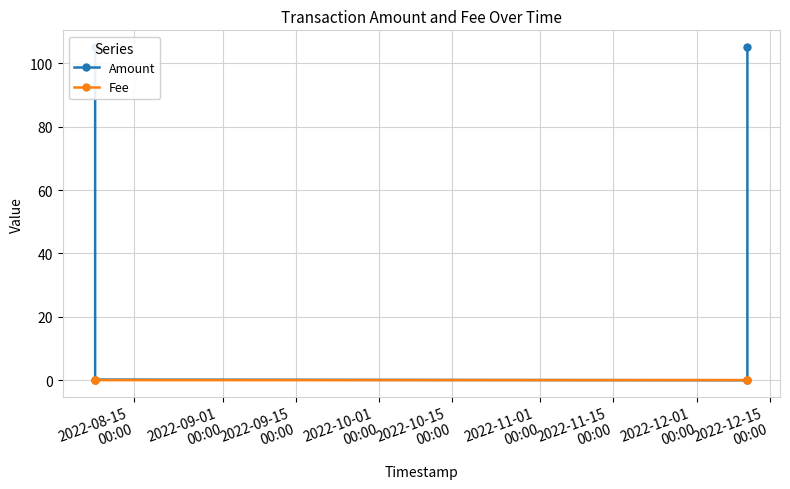

Is it true that Amount equals 156.5 at 2022-08-15
00:00?

False